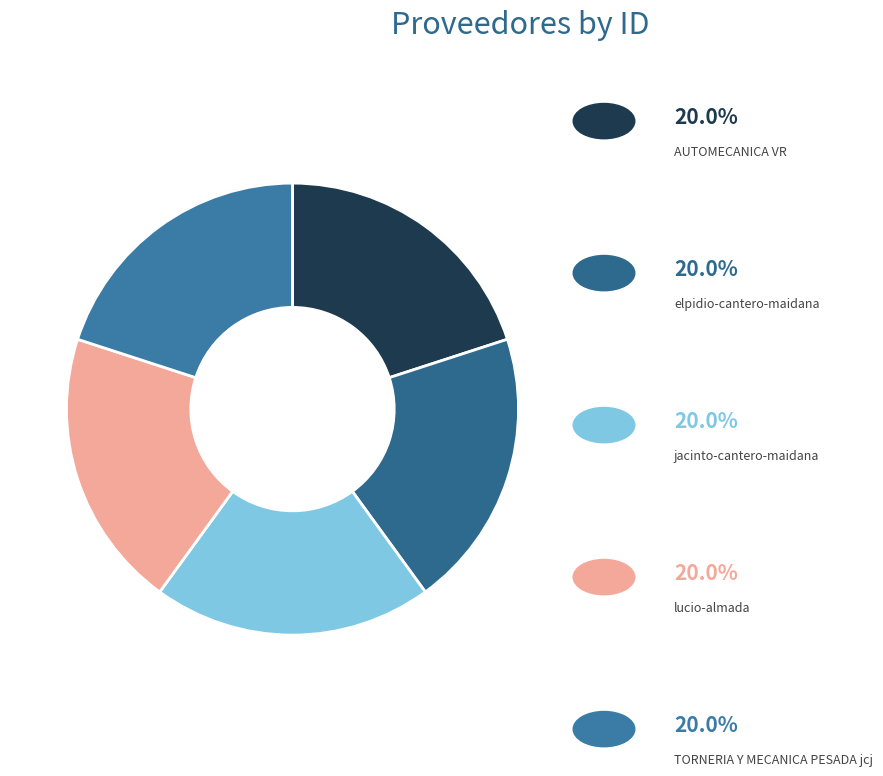

How many segments does this pie chart have?

5